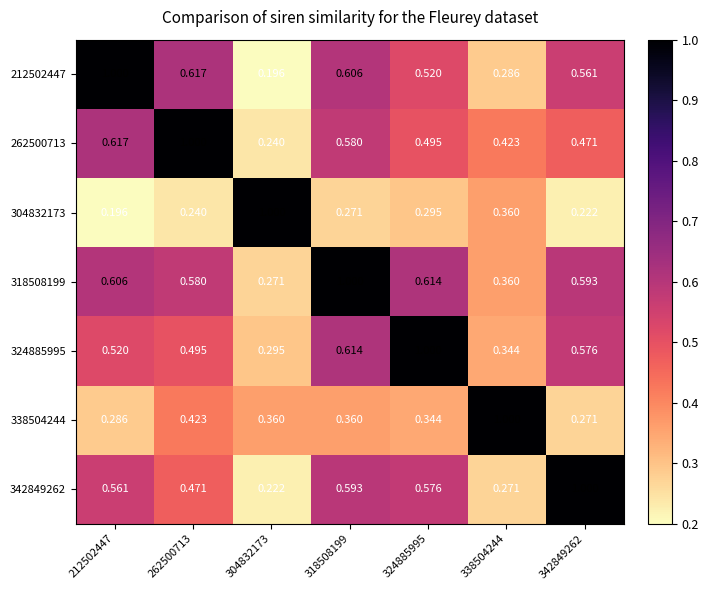

Is the value of 262500713 at 262500713 greater than the value of 212502447 at 262500713?

Yes